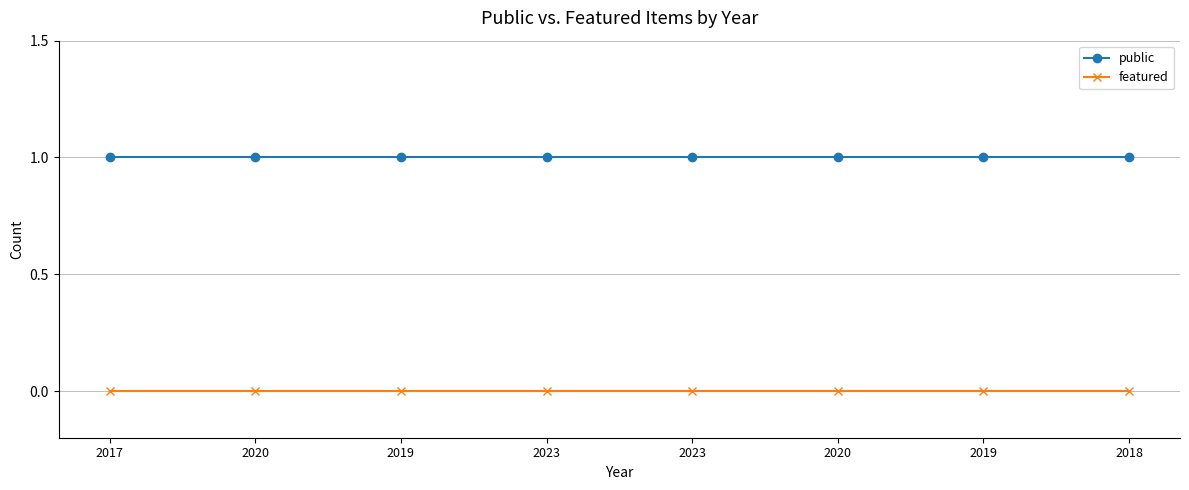

Does the chart have visible grid lines?

Yes